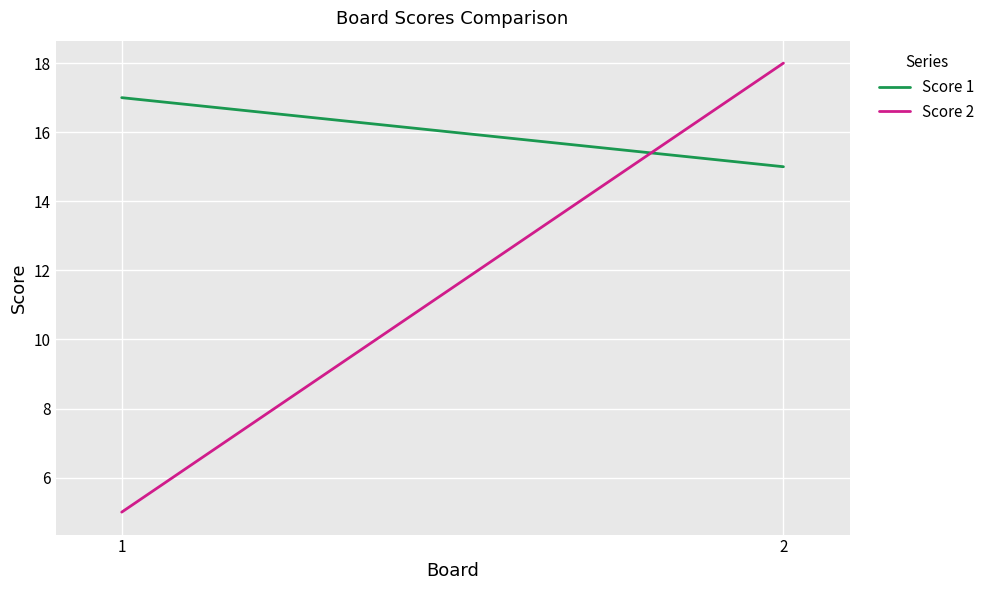

True or false: Score 2 has a value of 8 at 2.

False